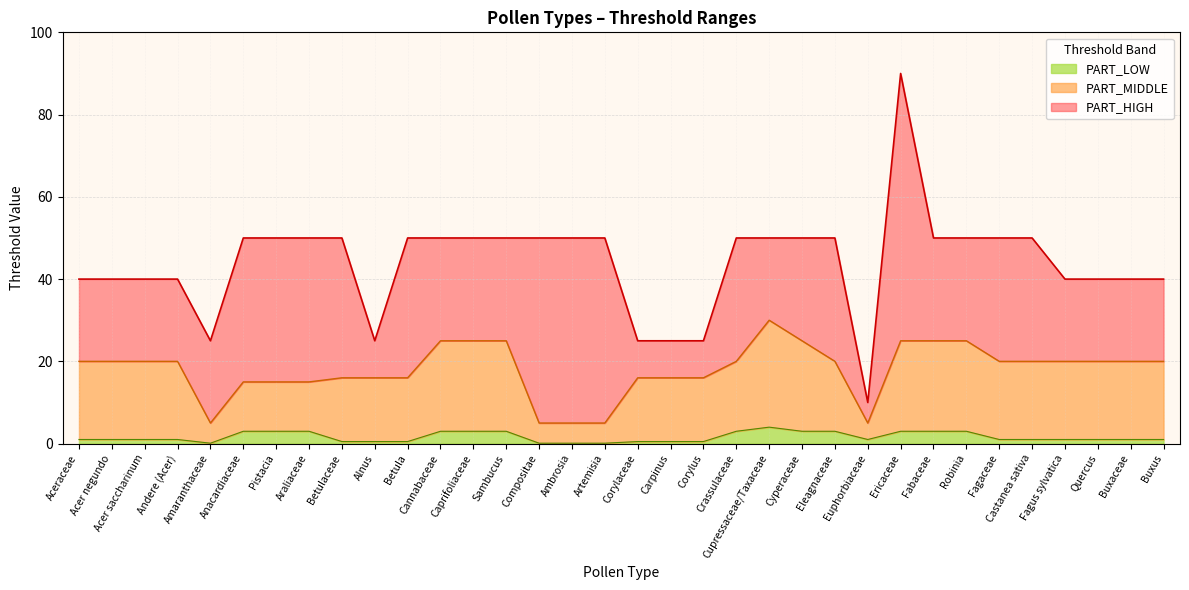

Is the value of PART_HIGH at Betula greater than the value of PART_MIDDLE at Betula?

Yes